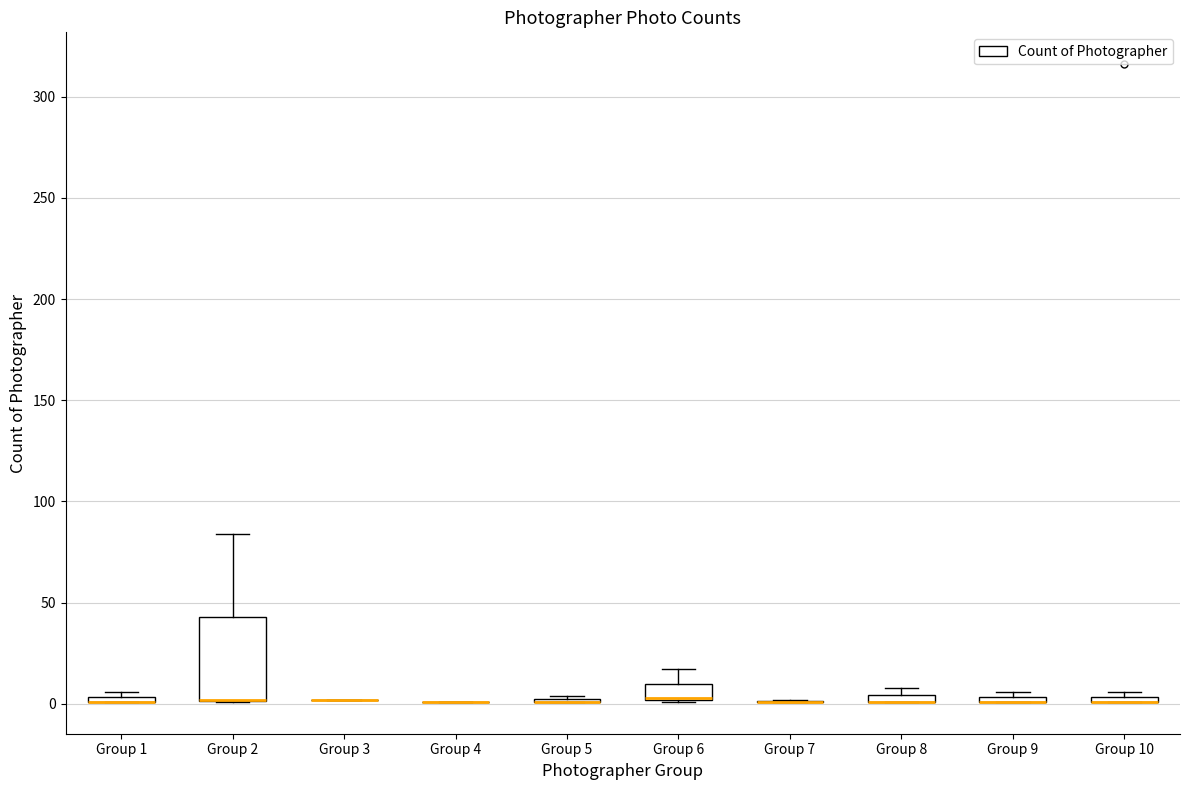

Comparing the boxes themselves (not the whiskers), which one is the tallest?

Group 2